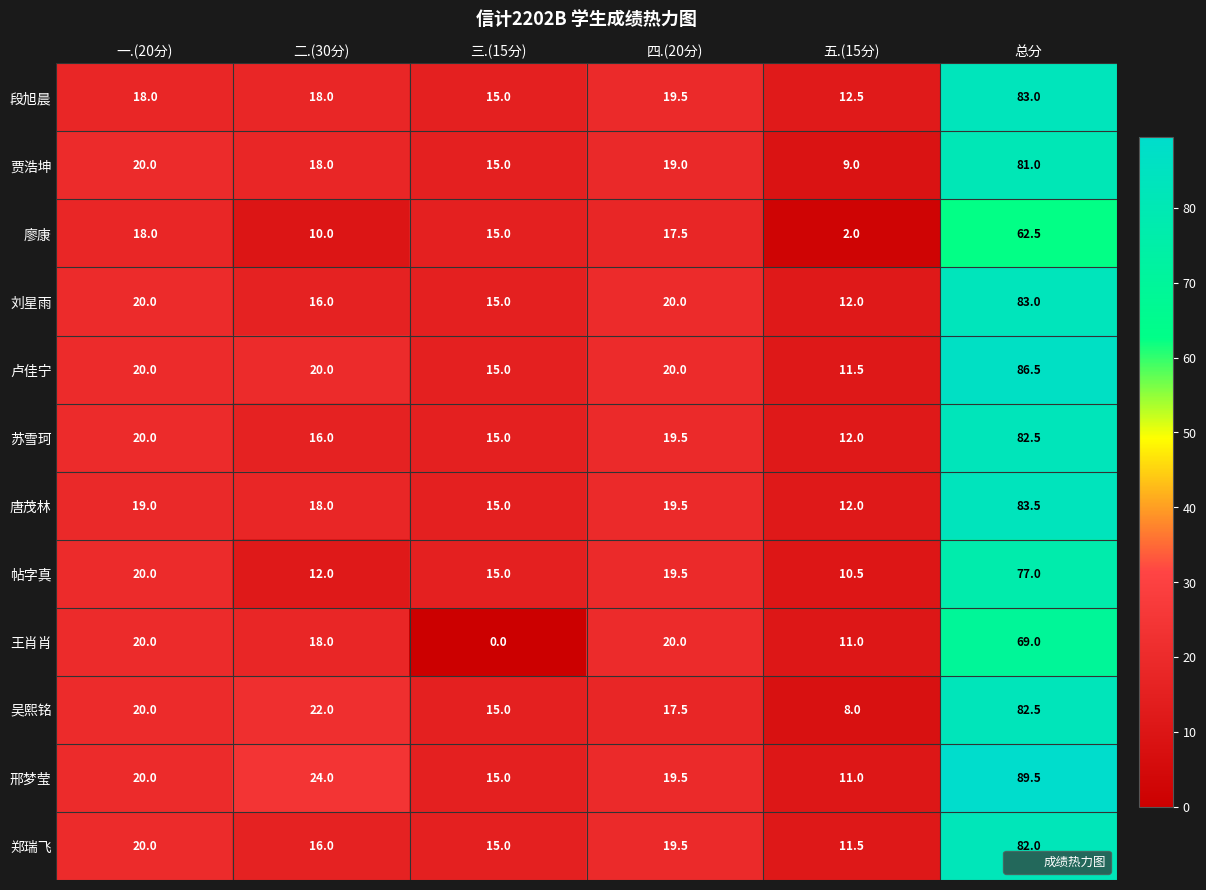

What is the spread (max minus min) of values at 一.(20分)?

2.0